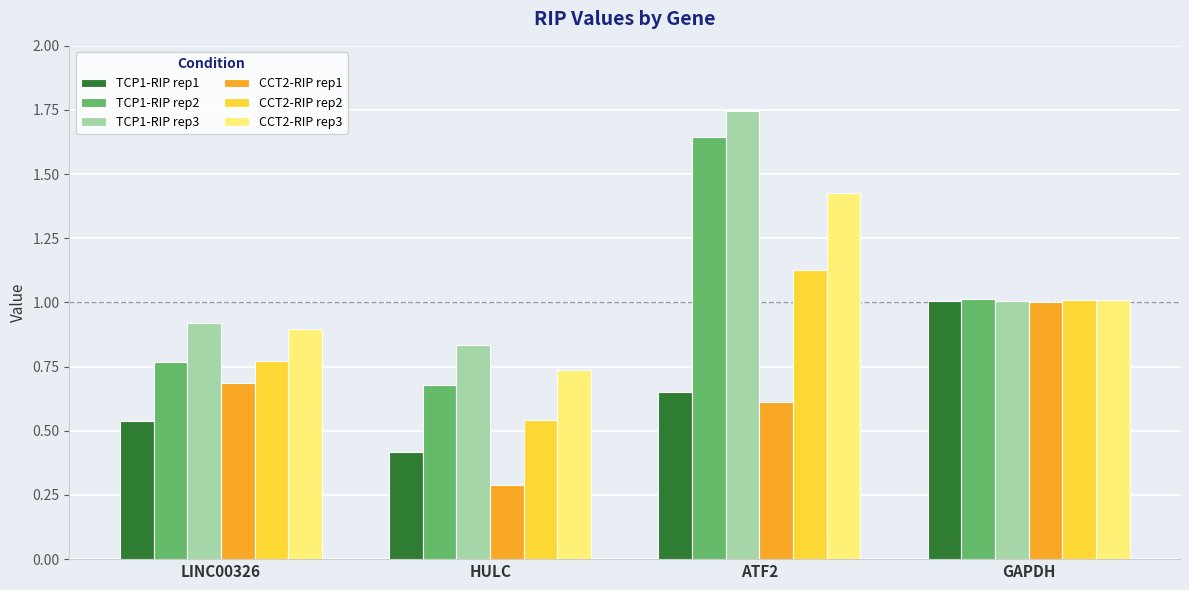

Which series has the largest range (max minus min)?

TCP1-RIP rep2